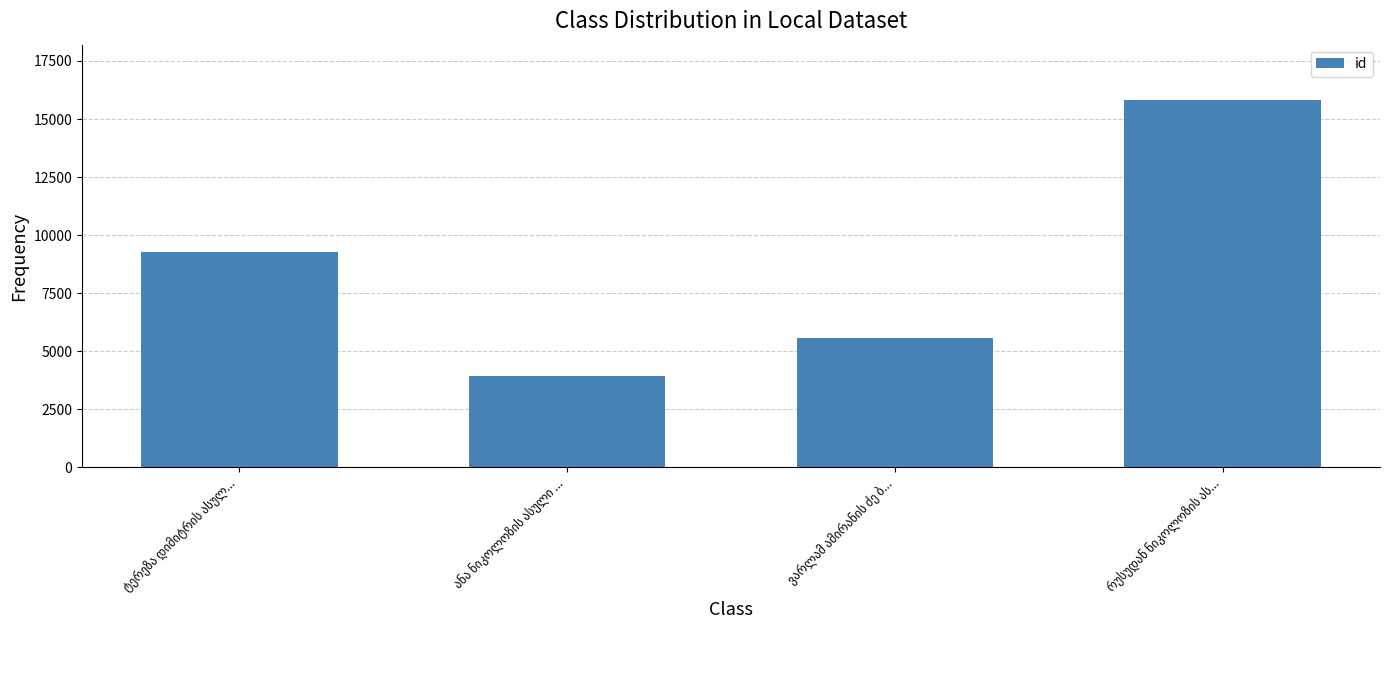

What is the sum of all values?

34620